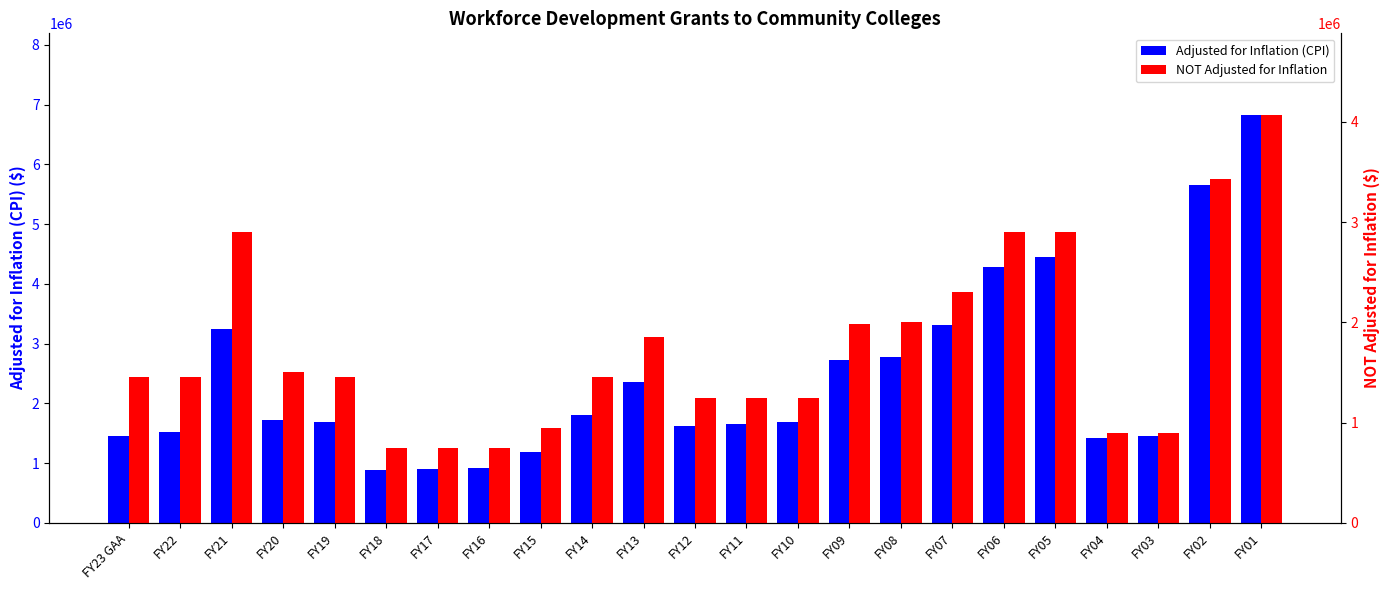

At which category is the sum across all series the highest?

FY01